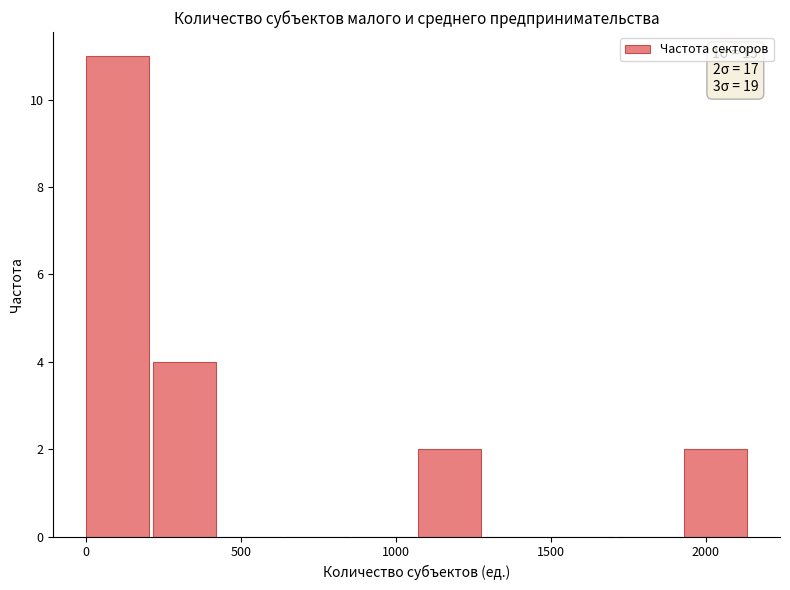

Which range on the x-axis has the tallest bar?

0 to 200